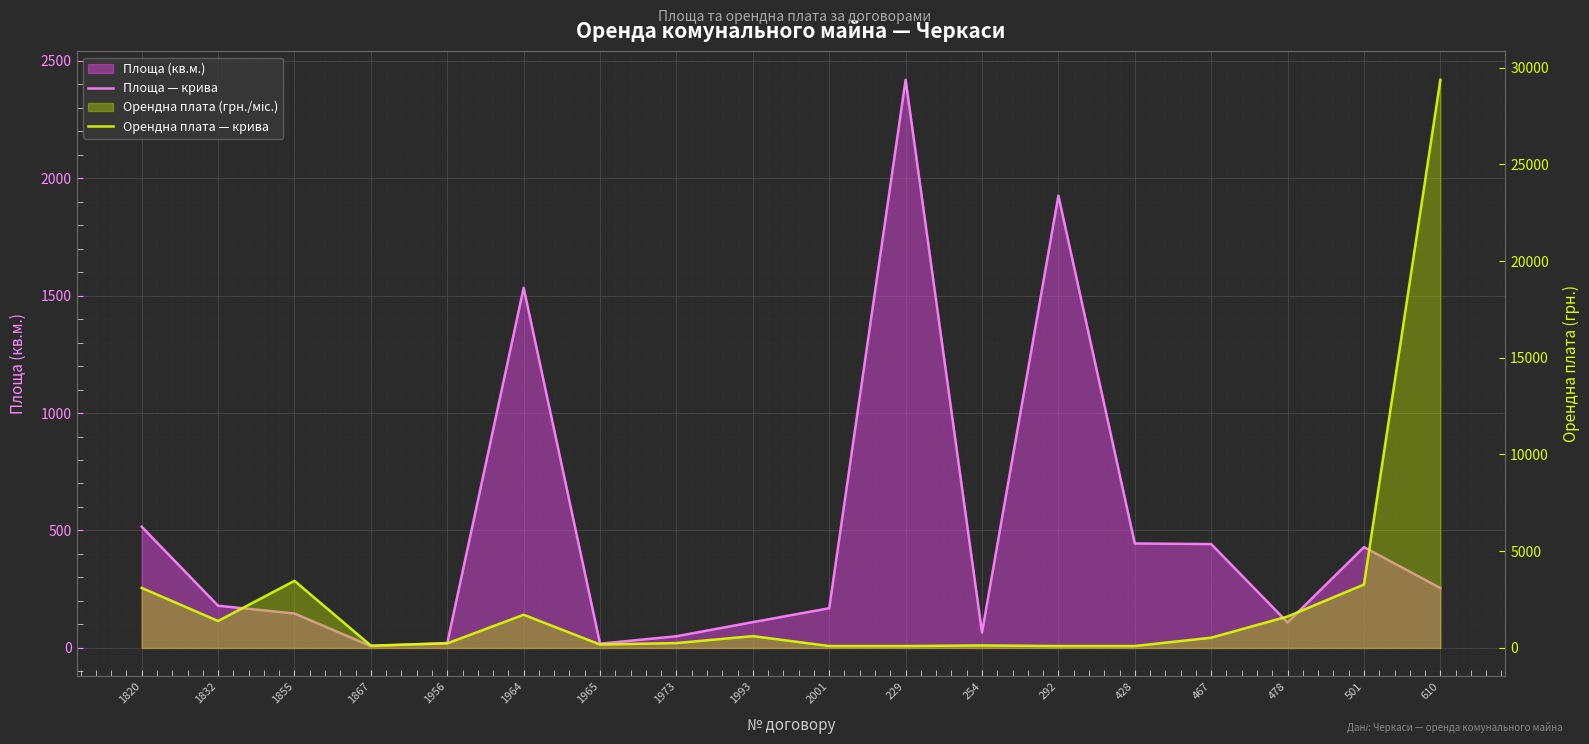

True or false: Орендна плата — крива has a value of 173.4 at 428.

False